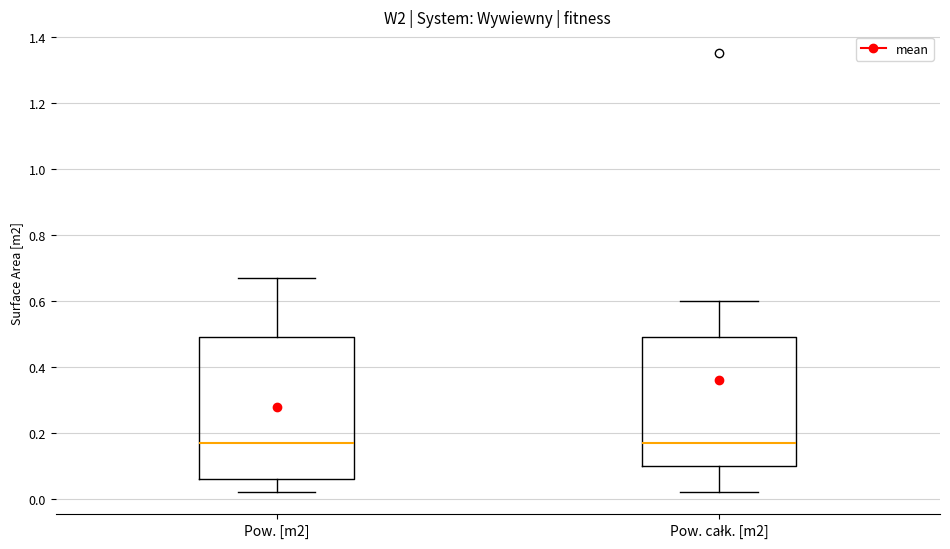

Where does the median line of the box for Pow. [m2] sit on the y-axis? The values are not printed on the chart, so give them approximately, as read against the axis.

0.18